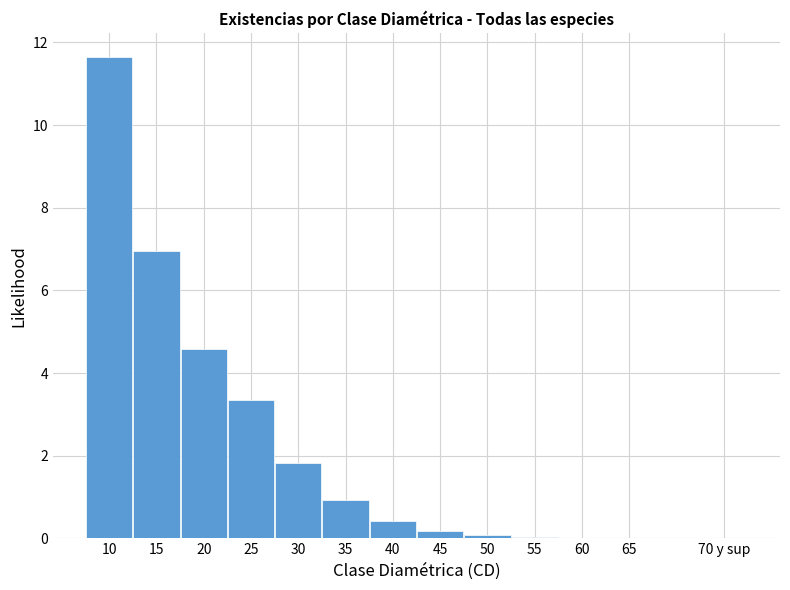

Between 40 and 25, which is larger?

25